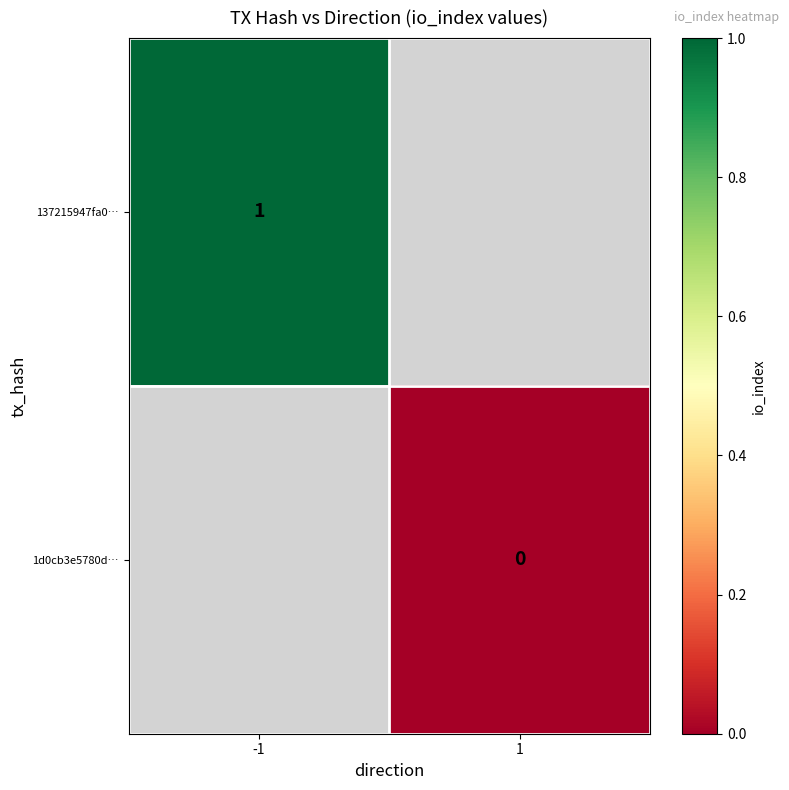

What is the minimum value for 137215947fa0…?

1.0